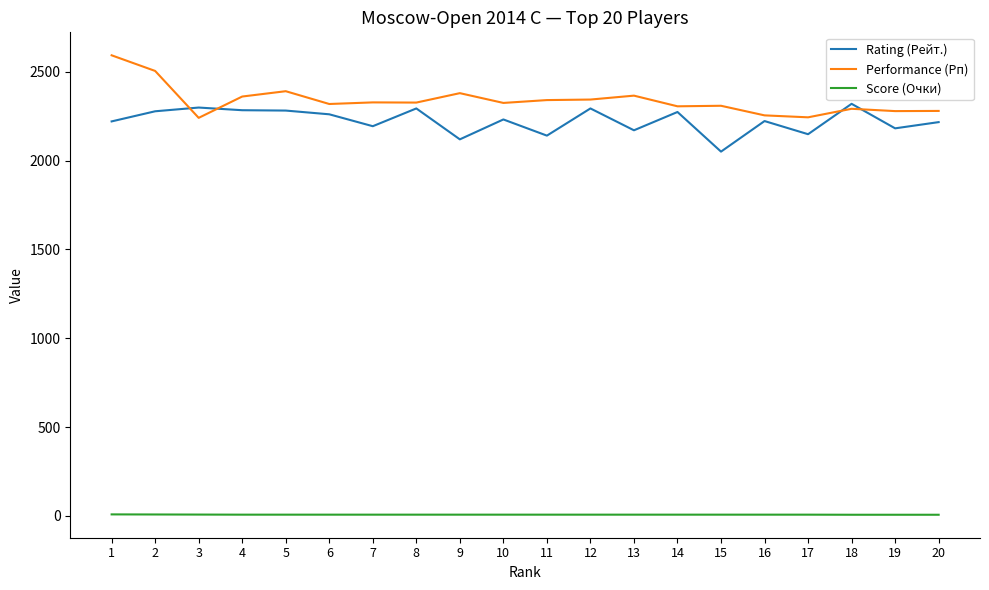

Is the value of Score (Очки) at 13 greater than the value of Performance (Рп) at 12?

No